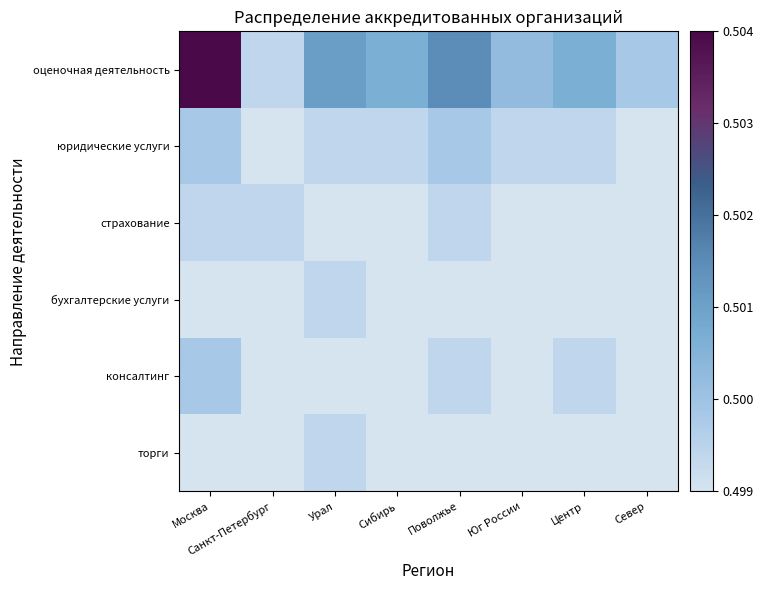

Reading right to left, transcribe all the data shown in this chart.

оценочная деятельность: Север=0.5	Центр=0.5	Юг России=0.5	Поволжье=0.5	Сибирь=0.5	Урал=0.5	Санкт-Петербург=0.5	Москва=0.5
юридические услуги: Север=0.5	Центр=0.5	Юг России=0.5	Поволжье=0.5	Сибирь=0.5	Урал=0.5	Санкт-Петербург=0.5	Москва=0.5
страхование: Север=0.5	Центр=0.5	Юг России=0.5	Поволжье=0.5	Сибирь=0.5	Урал=0.5	Санкт-Петербург=0.5	Москва=0.5
бухгалтерские услуги: Север=0.5	Центр=0.5	Юг России=0.5	Поволжье=0.5	Сибирь=0.5	Урал=0.5	Санкт-Петербург=0.5	Москва=0.5
консалтинг: Север=0.5	Центр=0.5	Юг России=0.5	Поволжье=0.5	Сибирь=0.5	Урал=0.5	Санкт-Петербург=0.5	Москва=0.5
торги: Север=0.5	Центр=0.5	Юг России=0.5	Поволжье=0.5	Сибирь=0.5	Урал=0.5	Санкт-Петербург=0.5	Москва=0.5